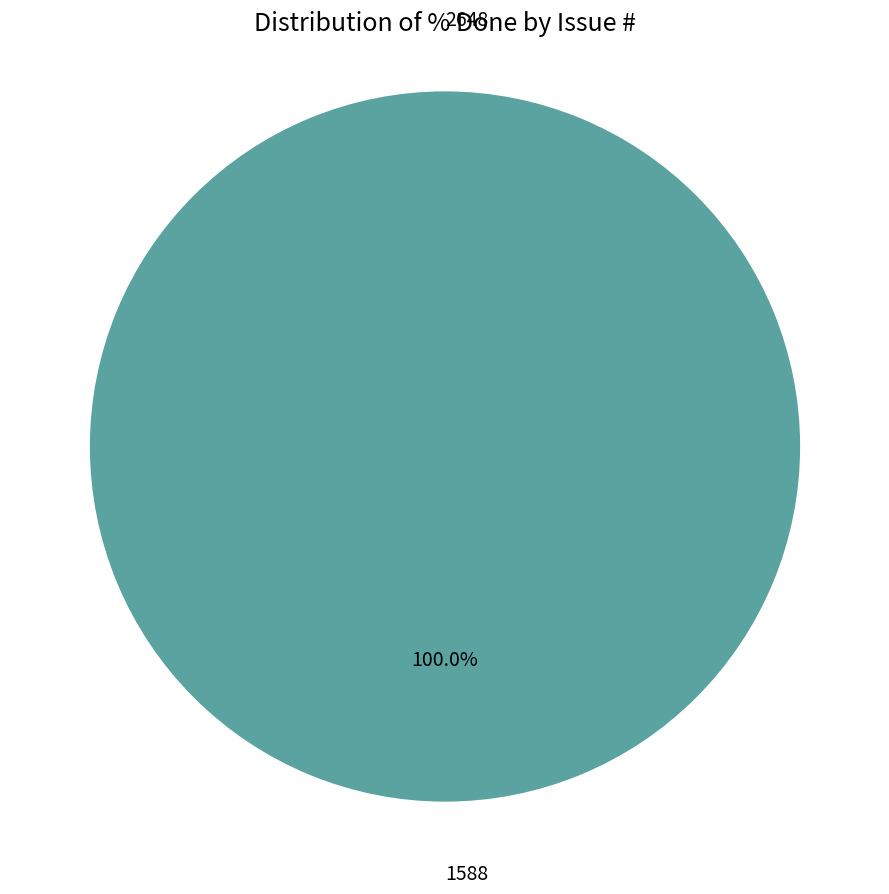

Do 1588 and 2648 together represent more than half of the pie?

Yes